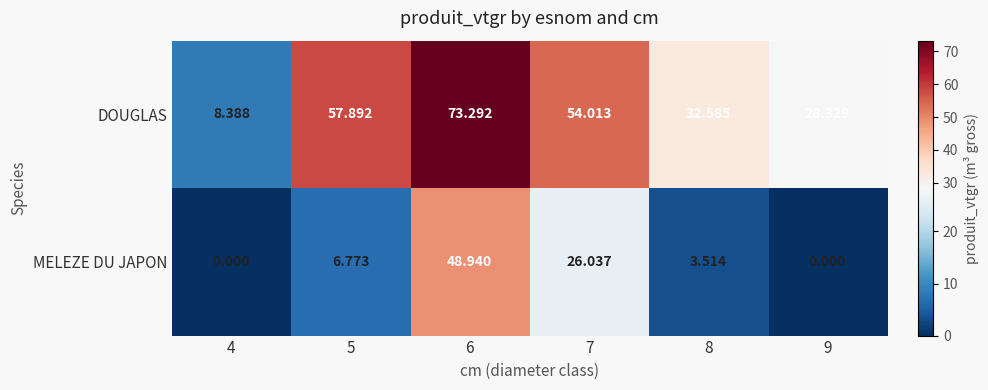

Between 4 and 5, which series saw the biggest shift?

DOUGLAS